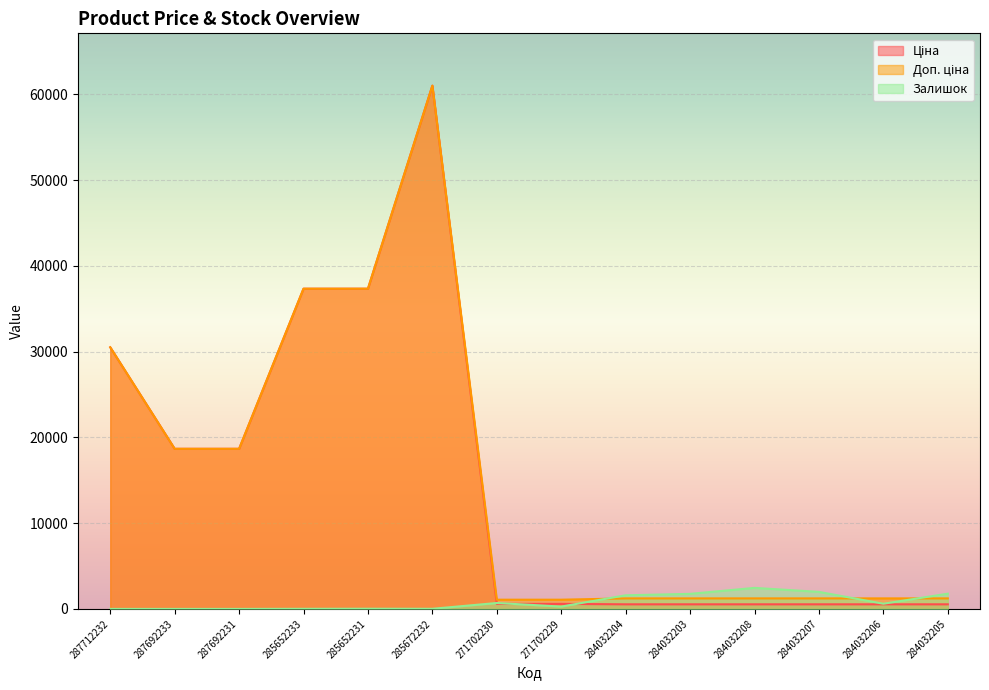

True or false: Залишок and Ціна cross at least once.

True